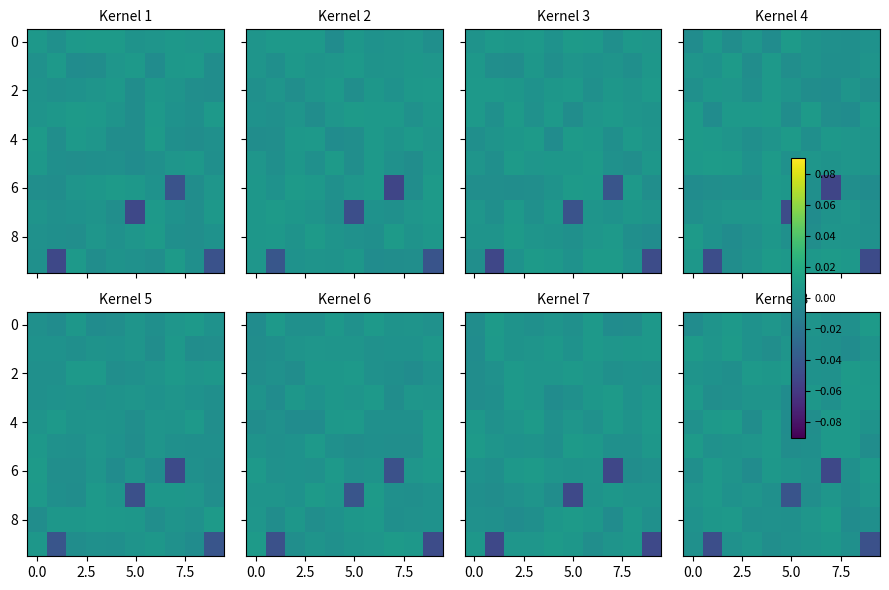

The value of 6 at 0.0 is -0.0. True or false?

True